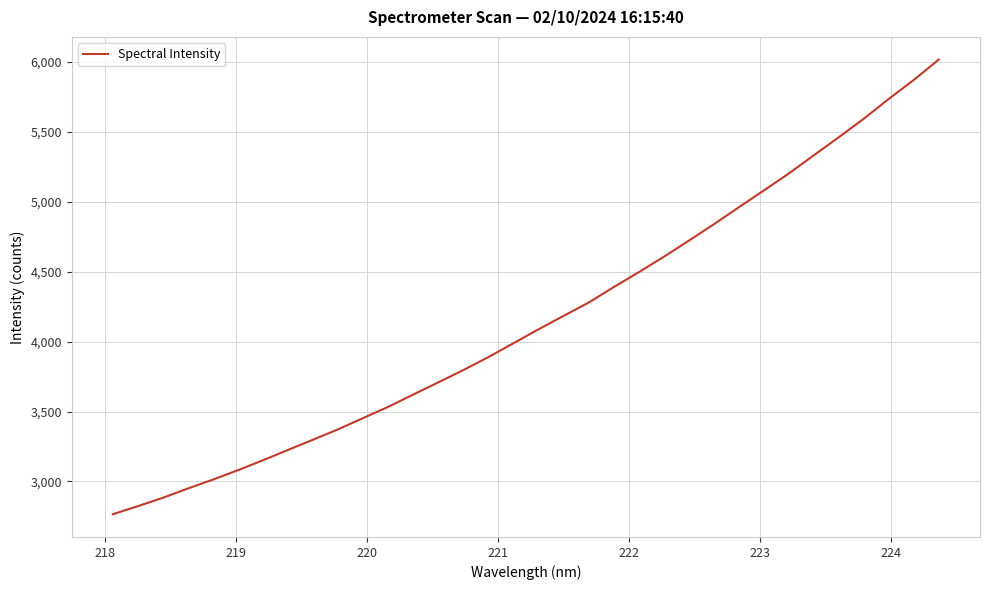

What is the minimum value shown in the chart?

2765.3